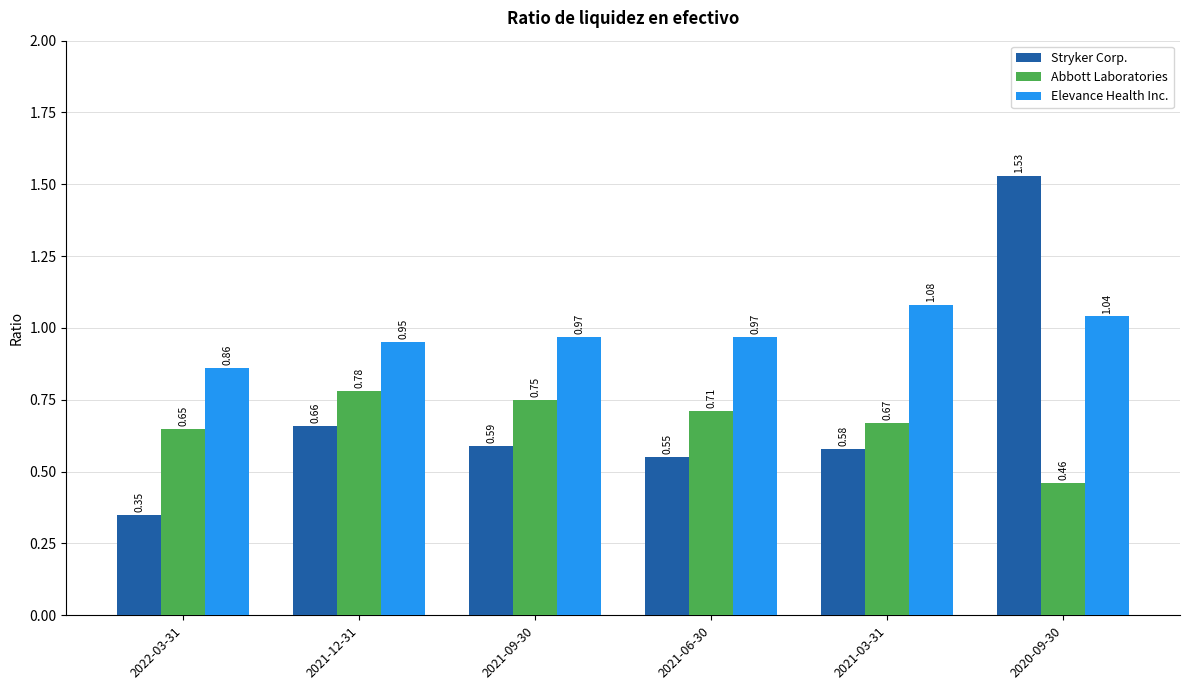

Are the bars grouped side by side (vs. stacked)?

Yes